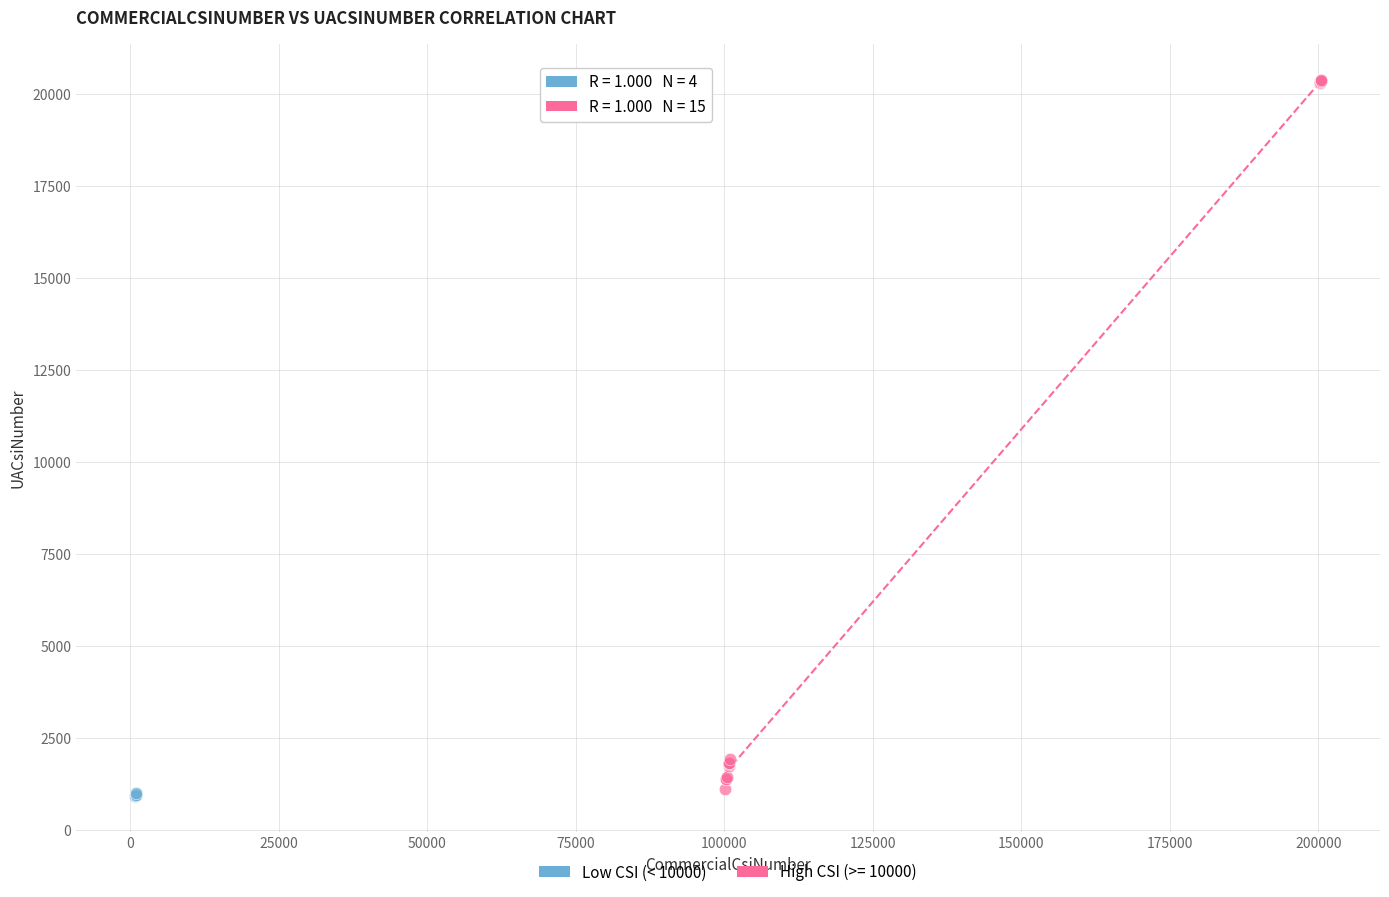

Which series has the widest spread of Y values?

High CSI (>= 10000)